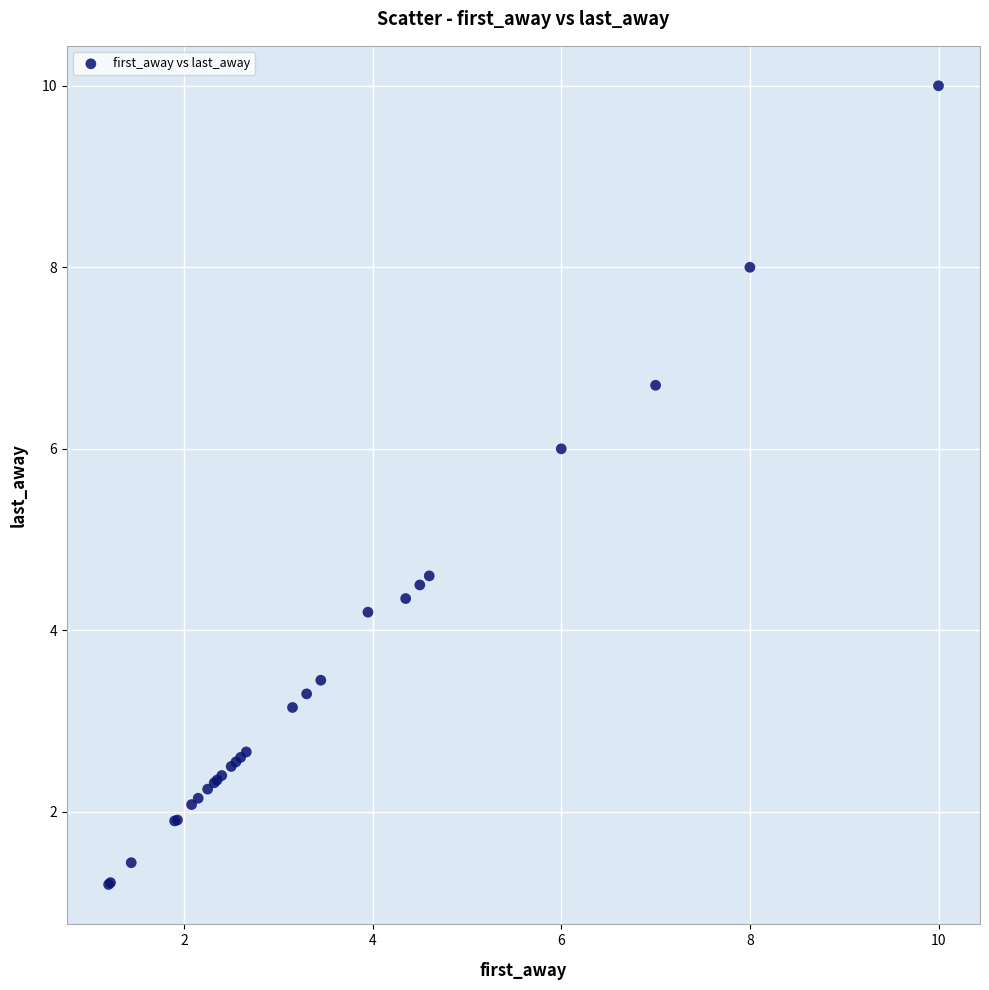

What Y value in the scatter plot is closest to 5?

4.6